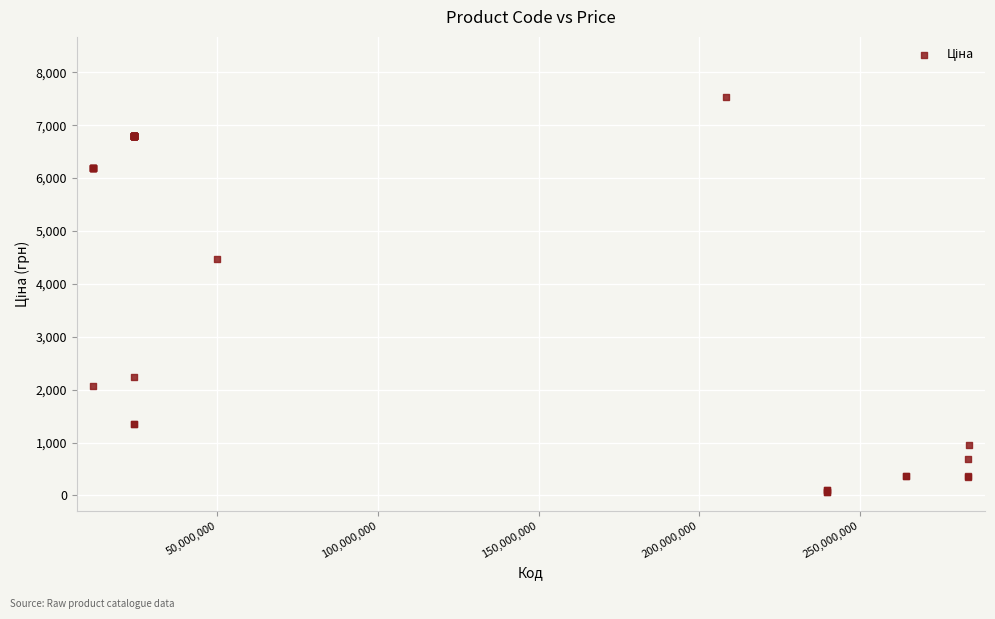

What Y value in the scatter plot is closest to 3797?

4470.6